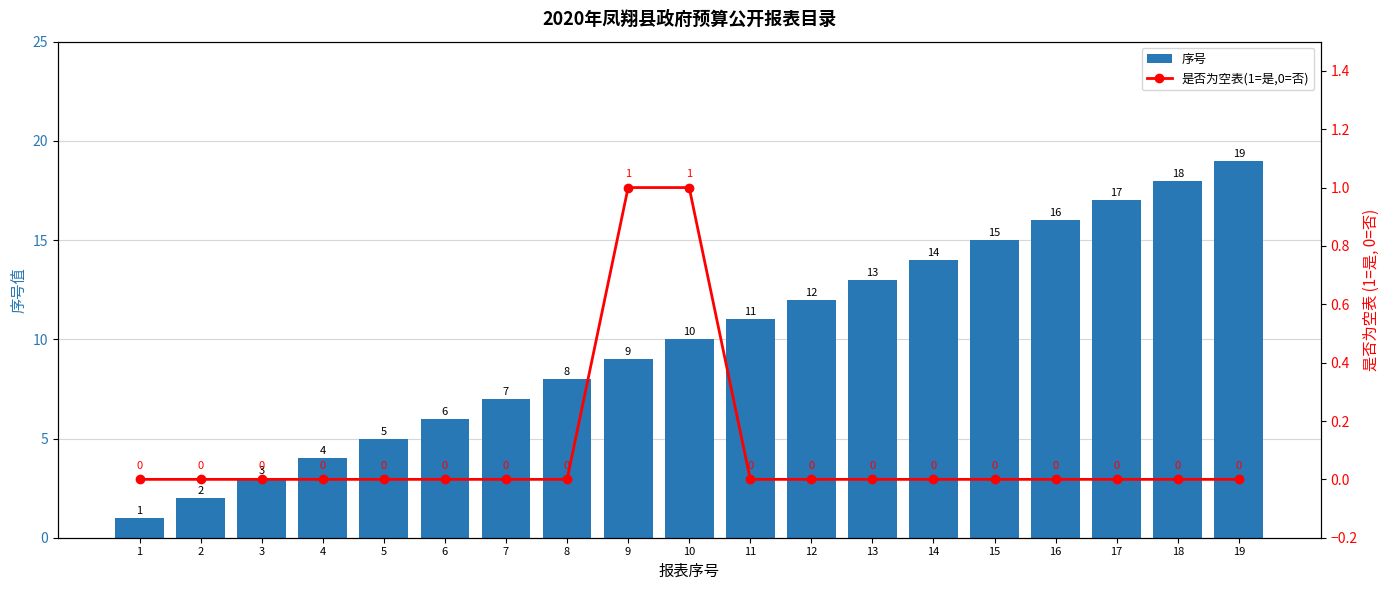

Where is 是否为空表(1=是,0=否) nearest to the value 0?

1